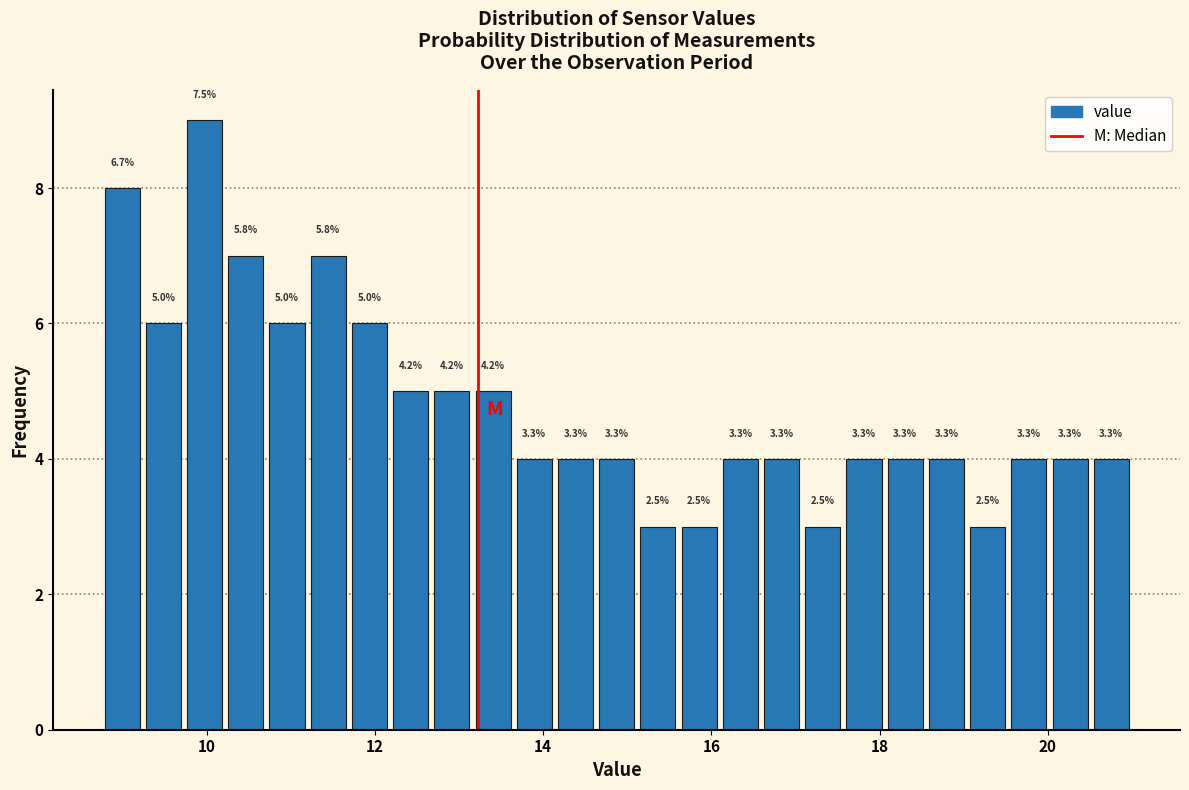

Read against the x-axis, roughly where is the centre of the tallest bar?

10.0